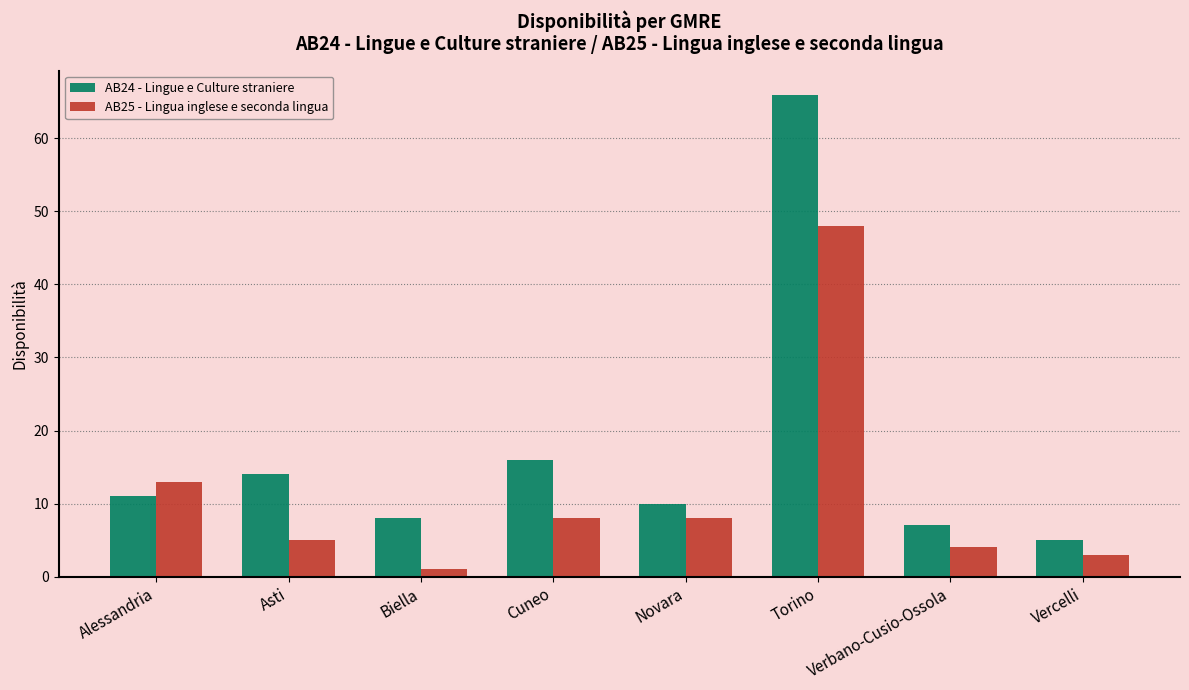

Reading left to right, list all the values displayed in this chart.

AB24 - Lingue e Culture straniere: 11	14	8	16	10	66	7	5
AB25 - Lingua inglese e seconda lingua: 13	5	1	8	8	48	4	3